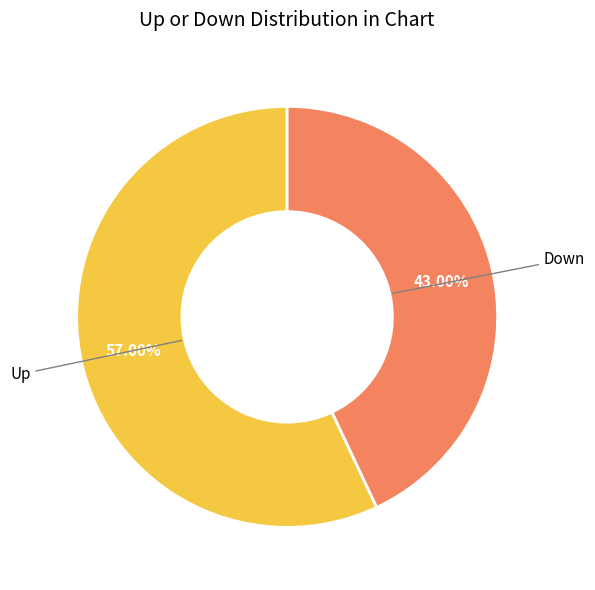

Is there any slice that represents more than half of the pie?

Yes